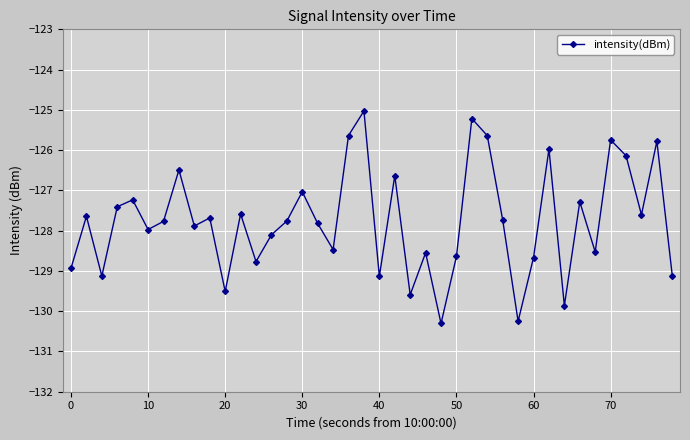

Is this an area chart (filled region under the line)?

No